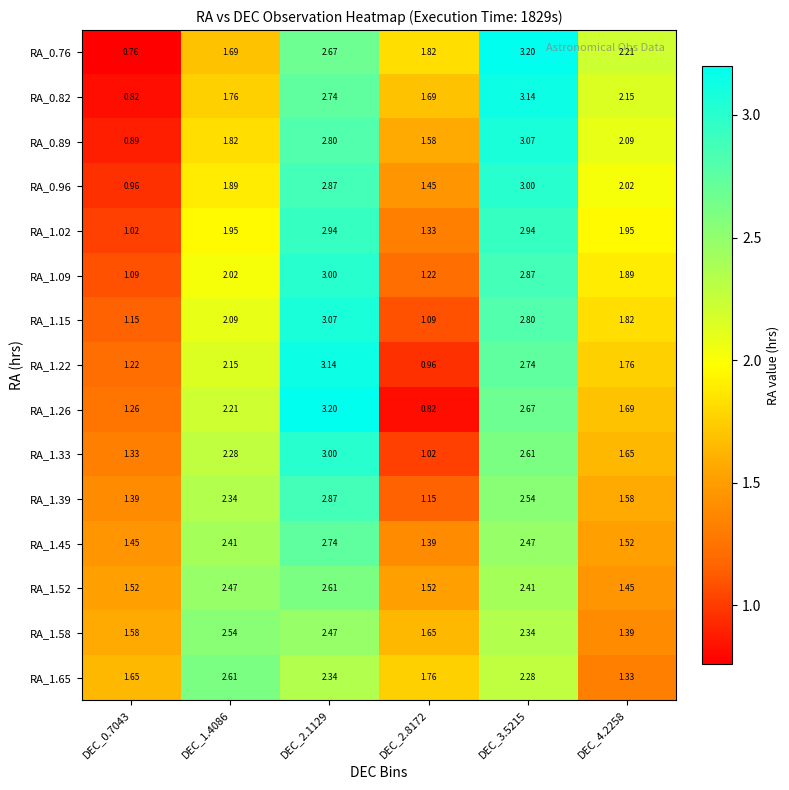

Is the value of RA_1.22 at DEC_1.4086 greater than the value of RA_0.76 at DEC_0.7043?

Yes